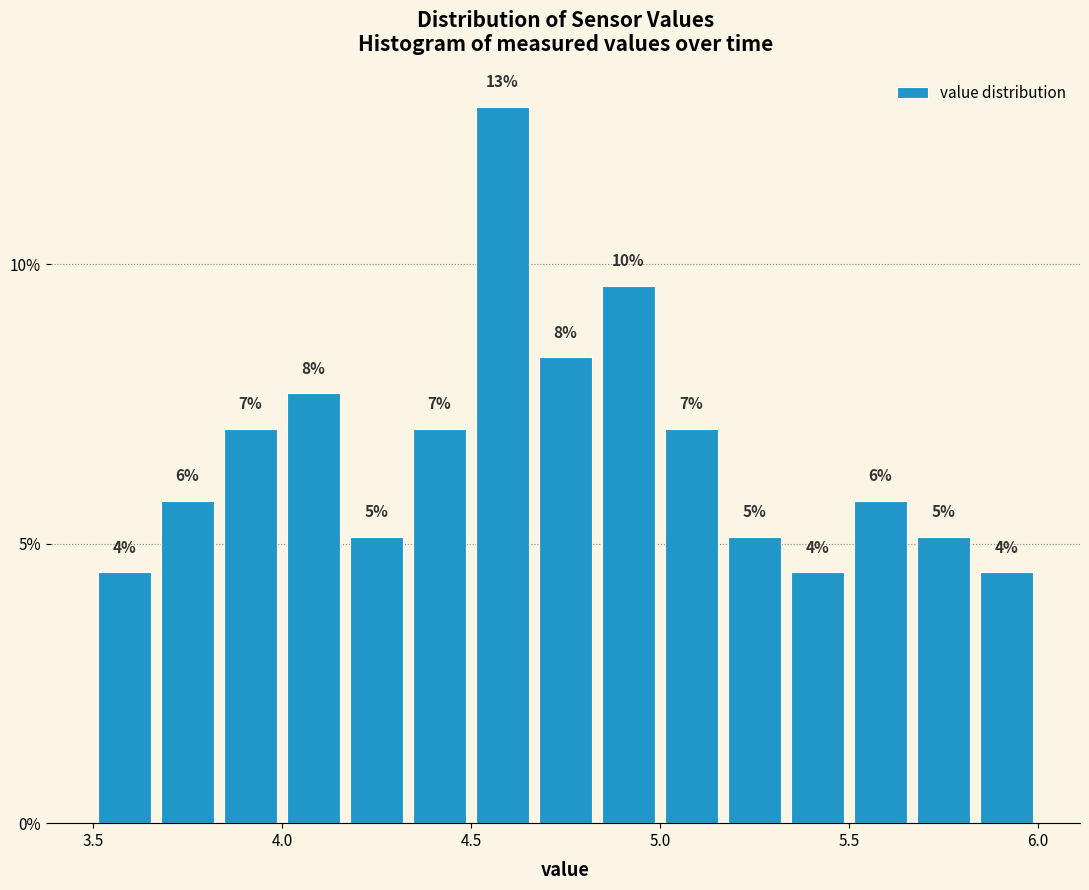

Around what value on the x-axis is the tallest bar? Give the approximate position of its centre, as read against the axis.

4.60